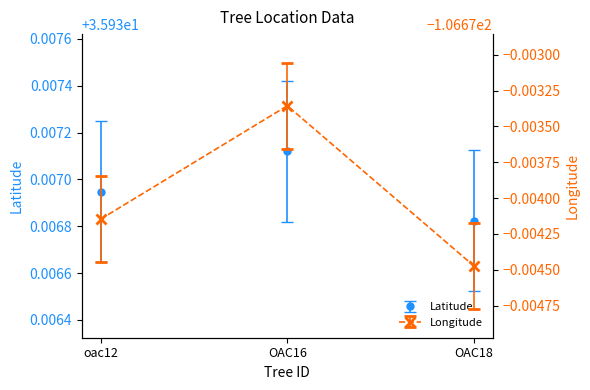

List the labels in order of Latitude value, largest first.

OAC16, oac12, OAC18